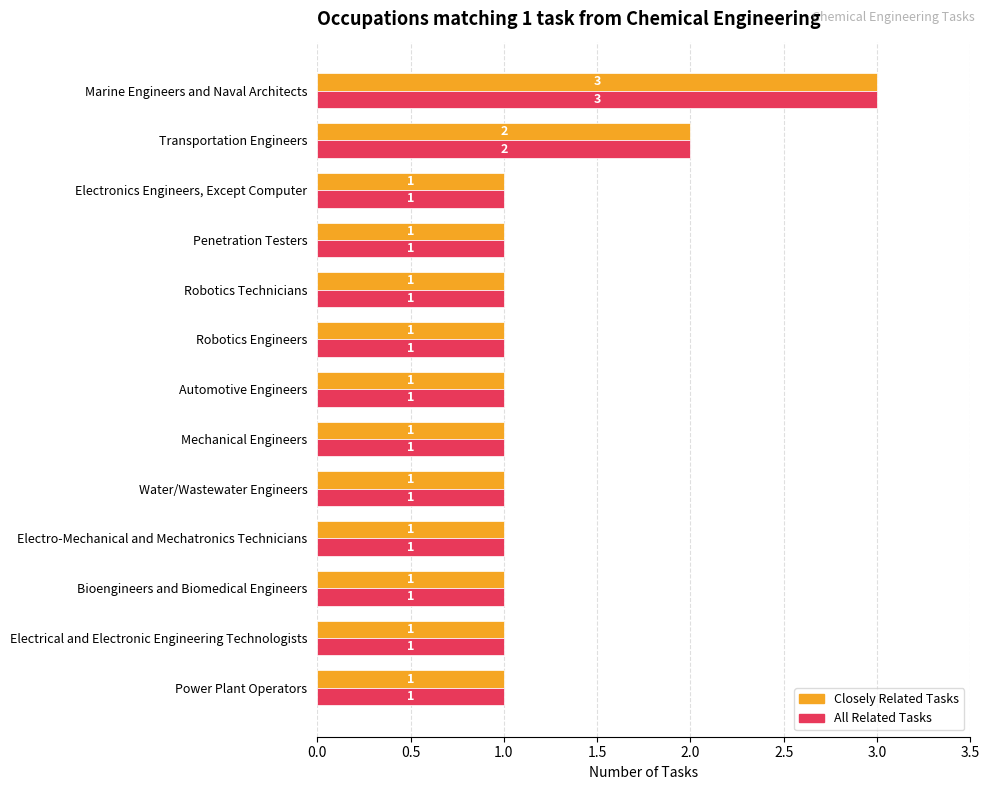

At which category is the sum across all series the highest?

Marine Engineers and Naval Architects